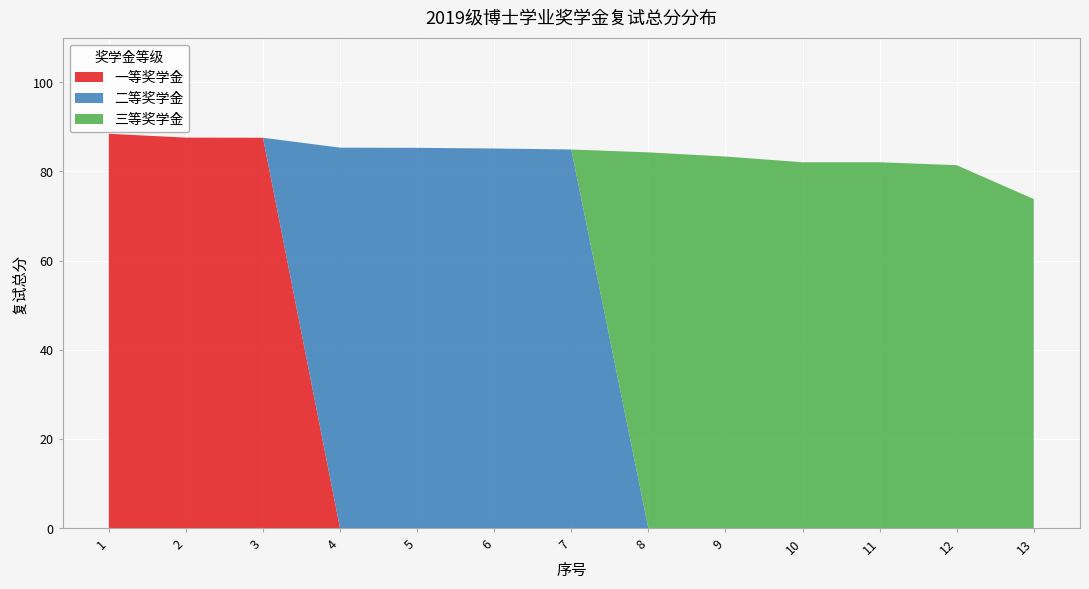

Reading right to left, what are all the values shown in this chart?

一等奖学金: 0.0	0.0	0.0	0.0	0.0	0.0	0.0	0.0	0.0	0.0	87.5	87.6	88.4
二等奖学金: 0.0	0.0	0.0	0.0	0.0	0.0	84.9	85.1	85.3	85.3	0.0	0.0	0.0
三等奖学金: 73.8	81.4	82.1	82.1	83.3	84.3	0.0	0.0	0.0	0.0	0.0	0.0	0.0